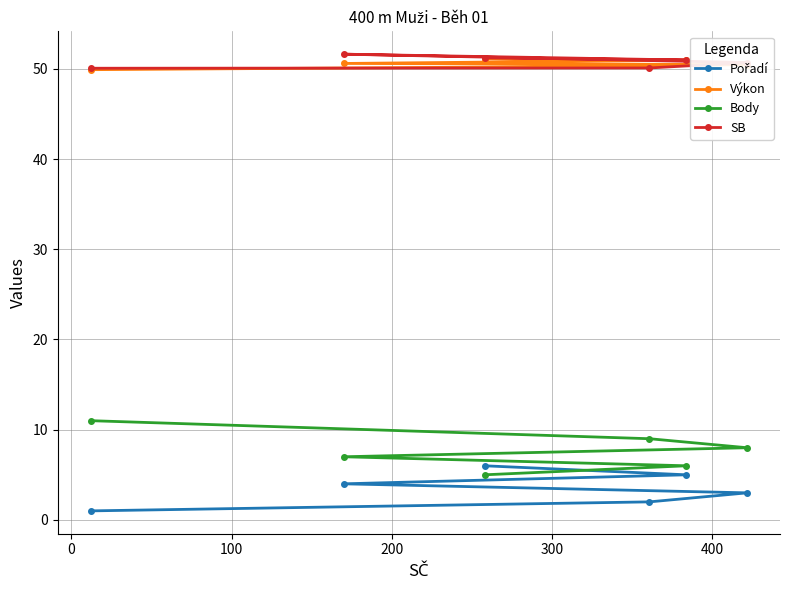

Which series has the largest total across all categories?

SB